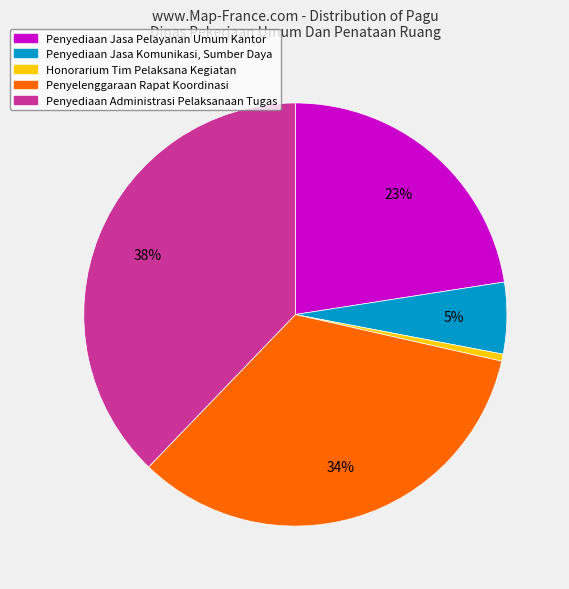

Does any single category account for the majority?

No